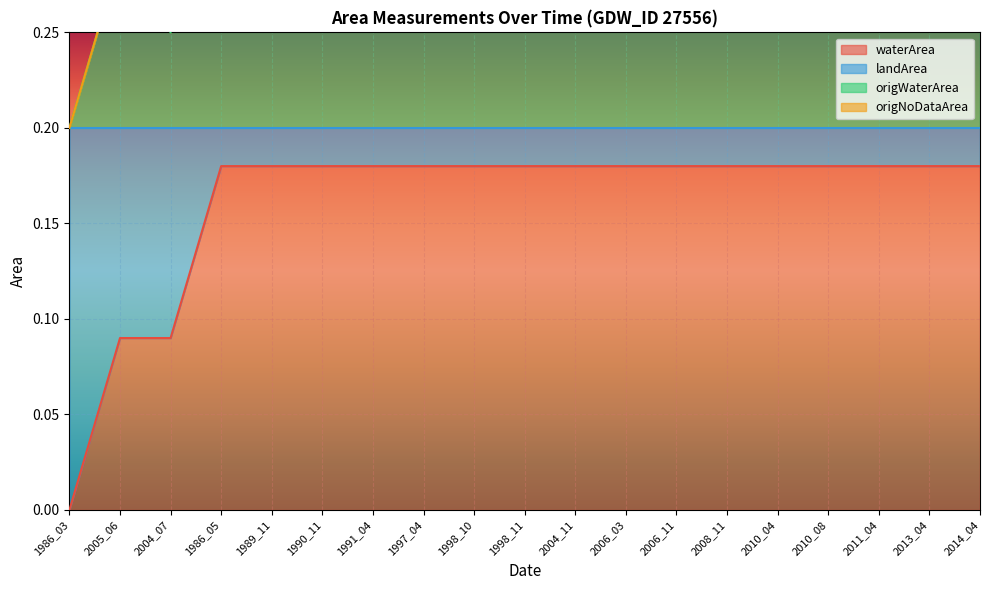

What is the lowest value of the landArea series?

0.2